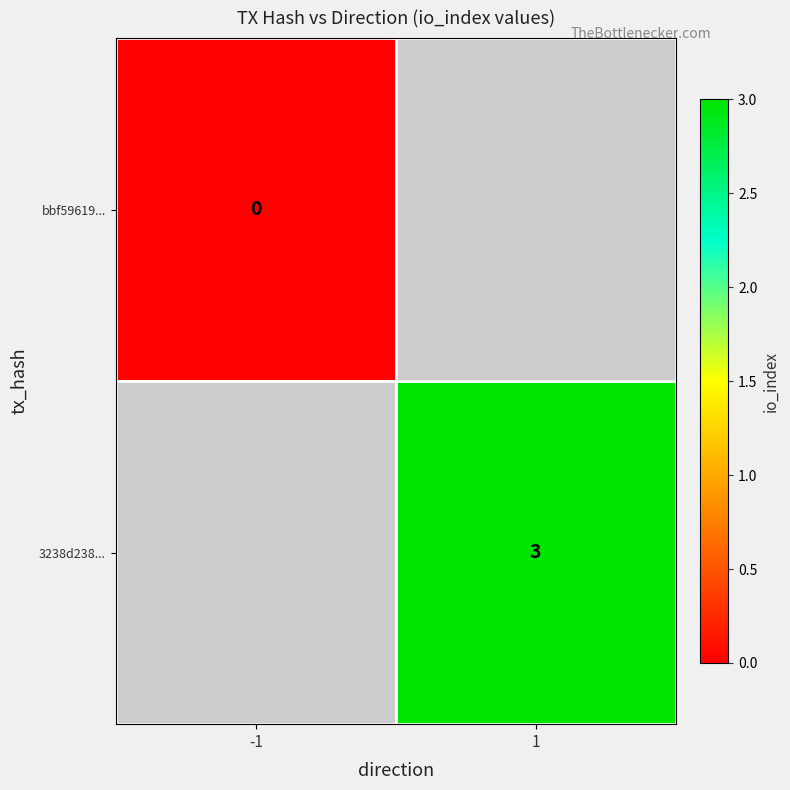

The value of 3238d238... at 1 is 3. True or false?

True